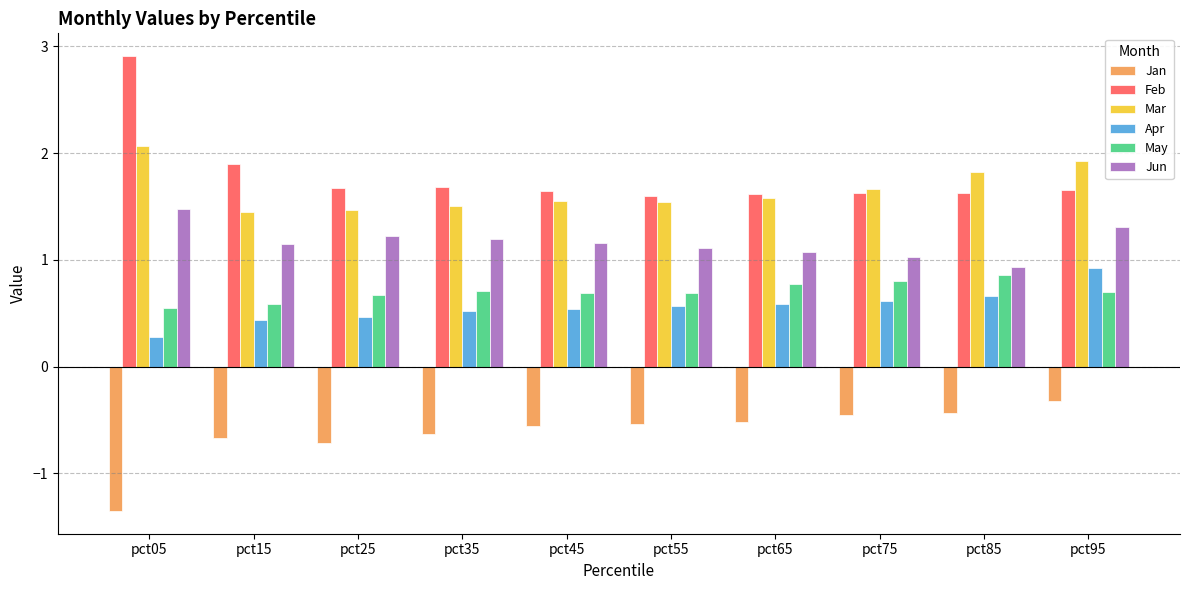

Count the number of categories in the chart.

10